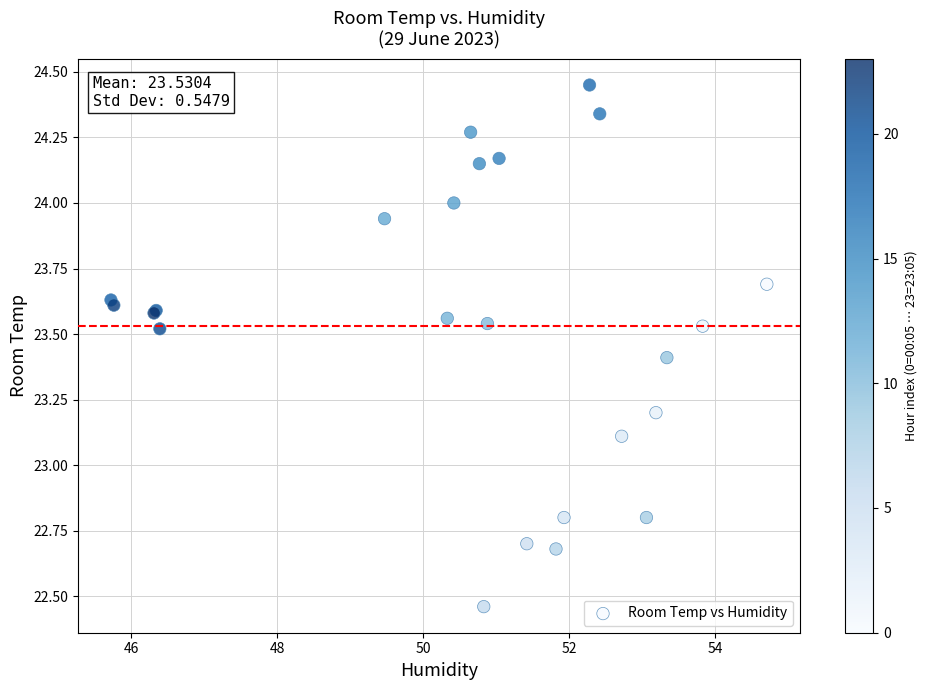

What Y value in the scatter plot is closest to 23?

23.1